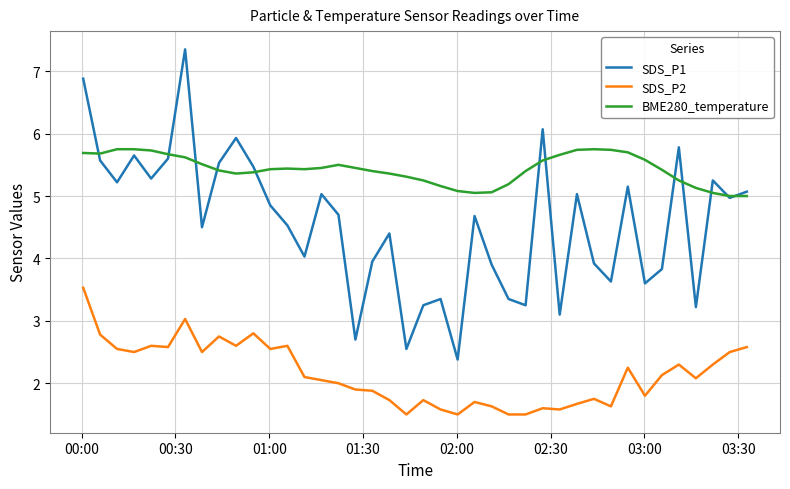

Rank the series by their maximum value, from lowest to highest.

SDS_P2, BME280_temperature, SDS_P1